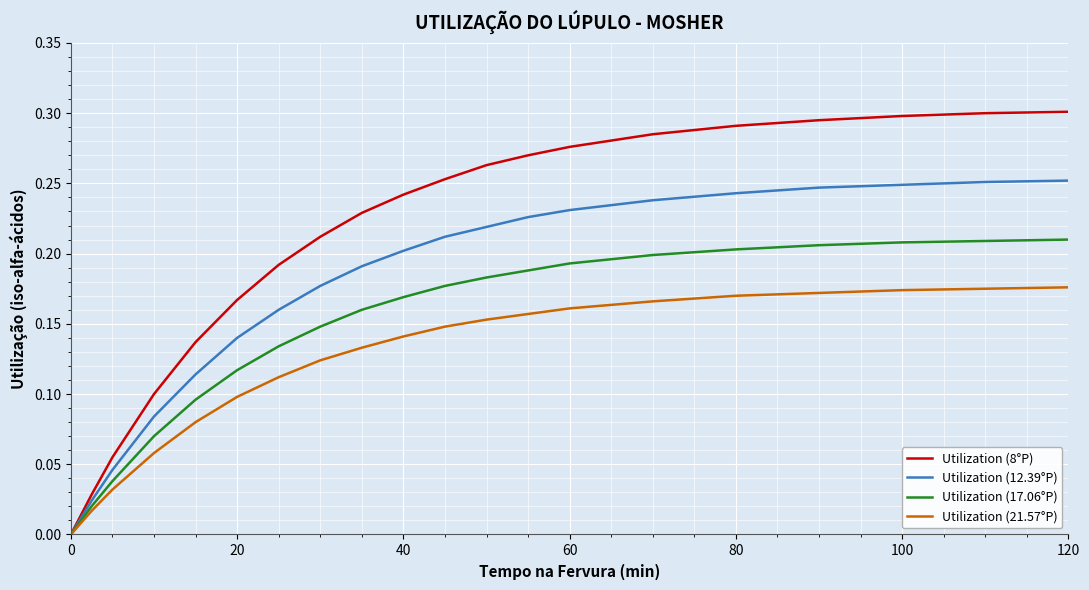

Is this an area chart (filled region under the line)?

No